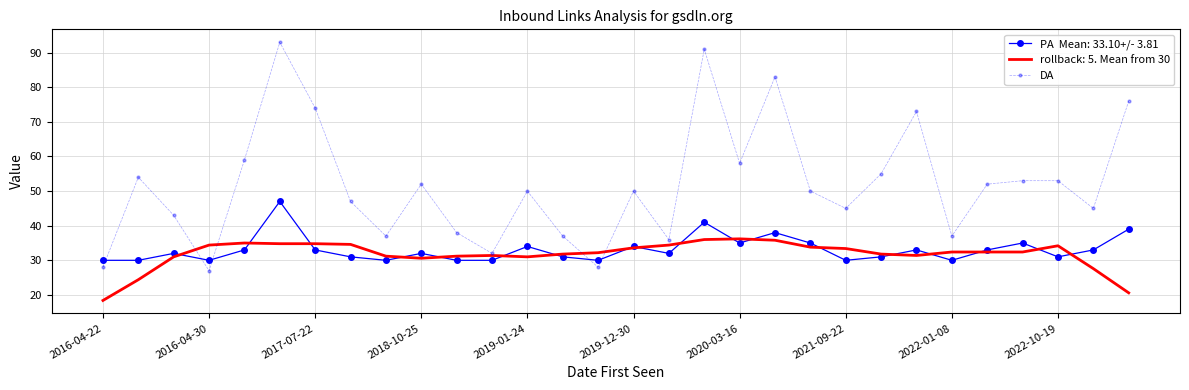

What is the minimum value shown in the chart?

18.4